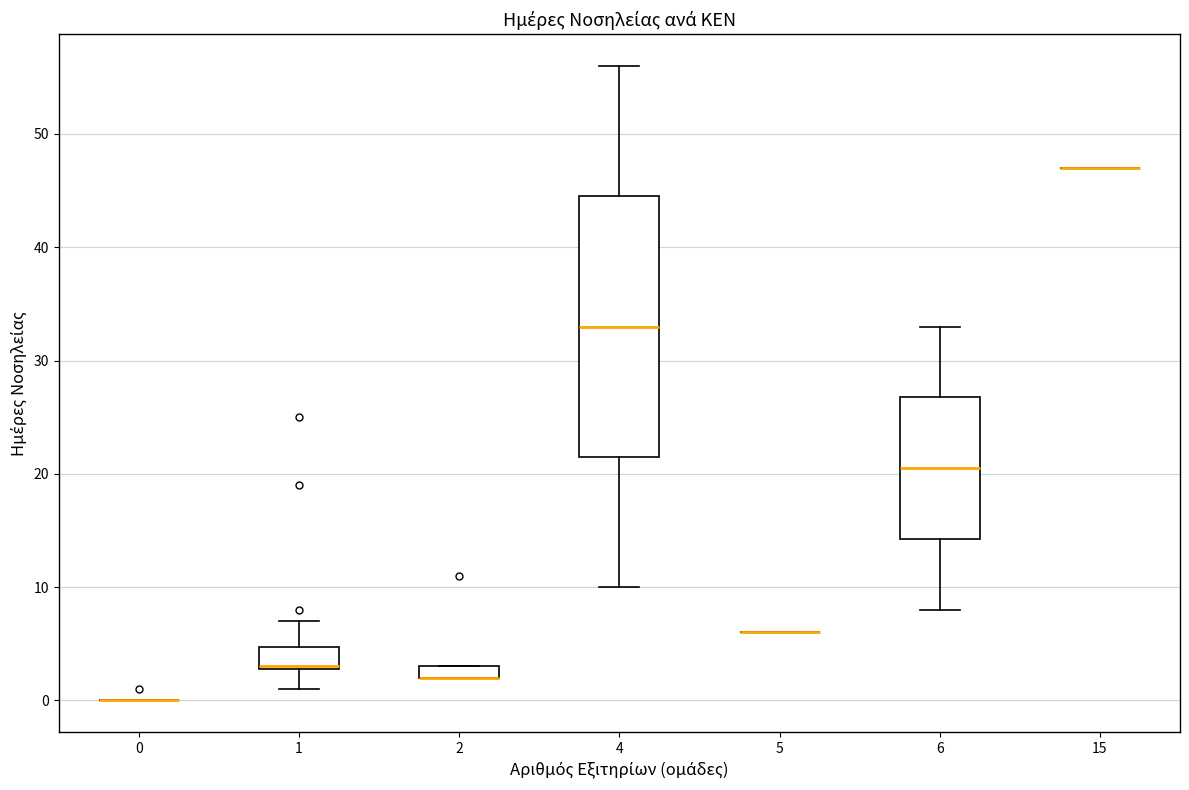

Which box is the tallest, from its lower edge to its upper edge?

4